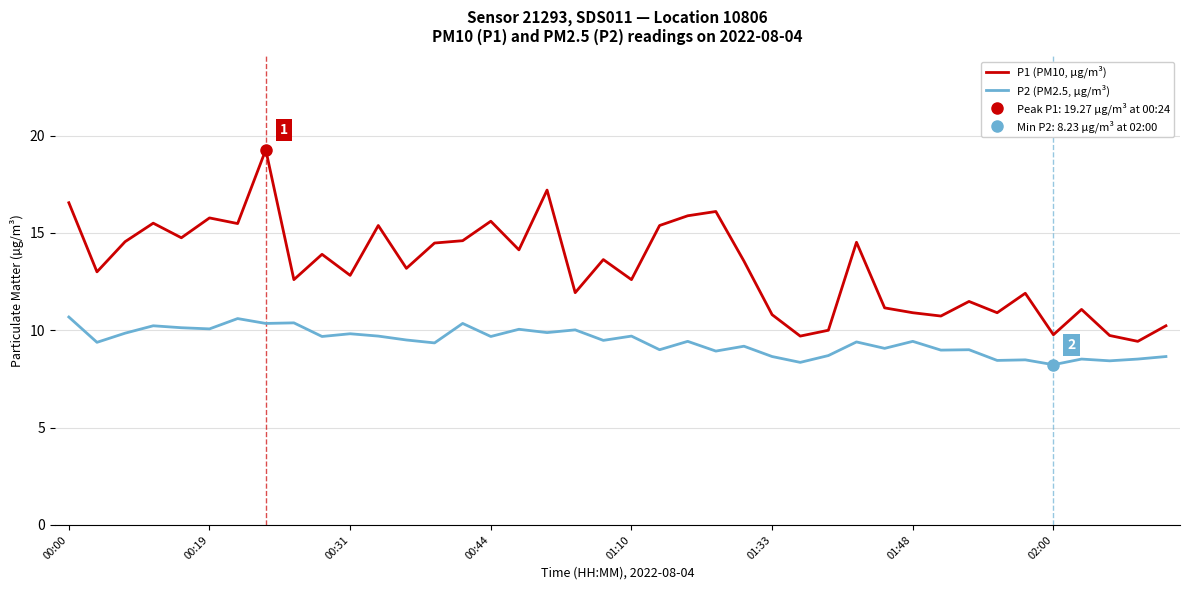

True or false: P1 (PM10, µg/m³) and P2 (PM2.5, µg/m³) intersect in this chart.

False